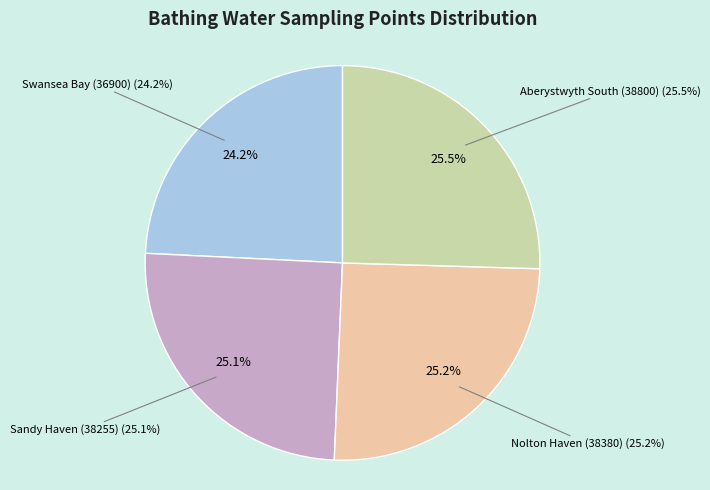

Is it true that Nolton Haven (38380) is 19% of the pie?

False